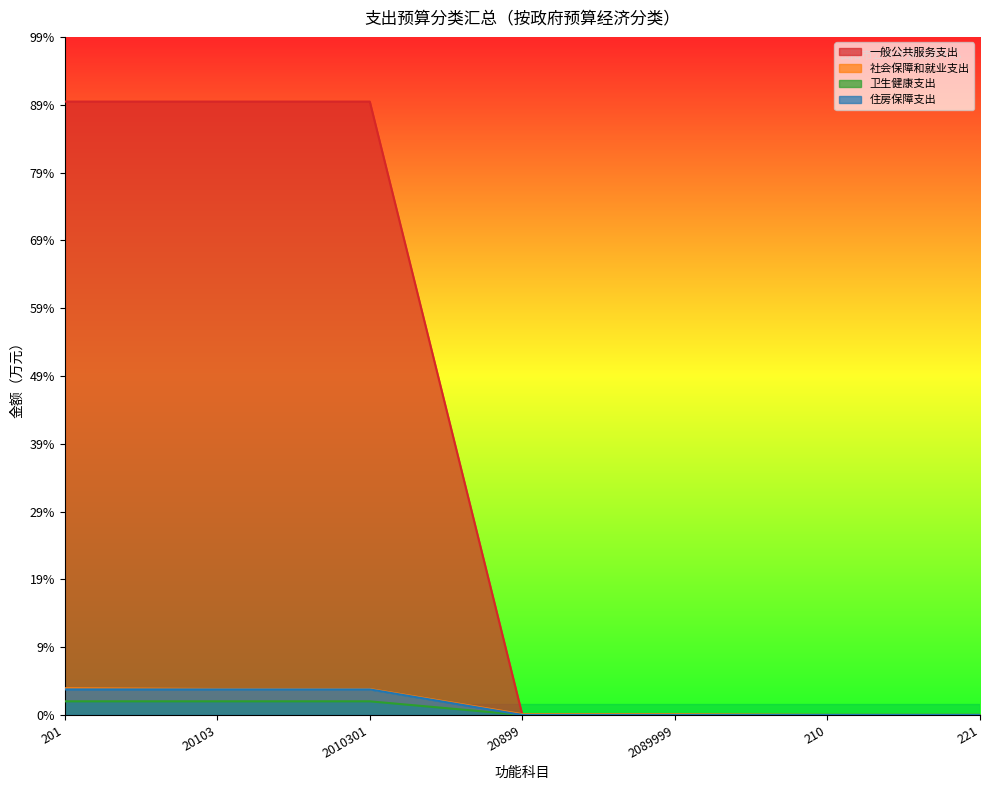

What is the difference between the highest and lowest values at 20899?

1.7